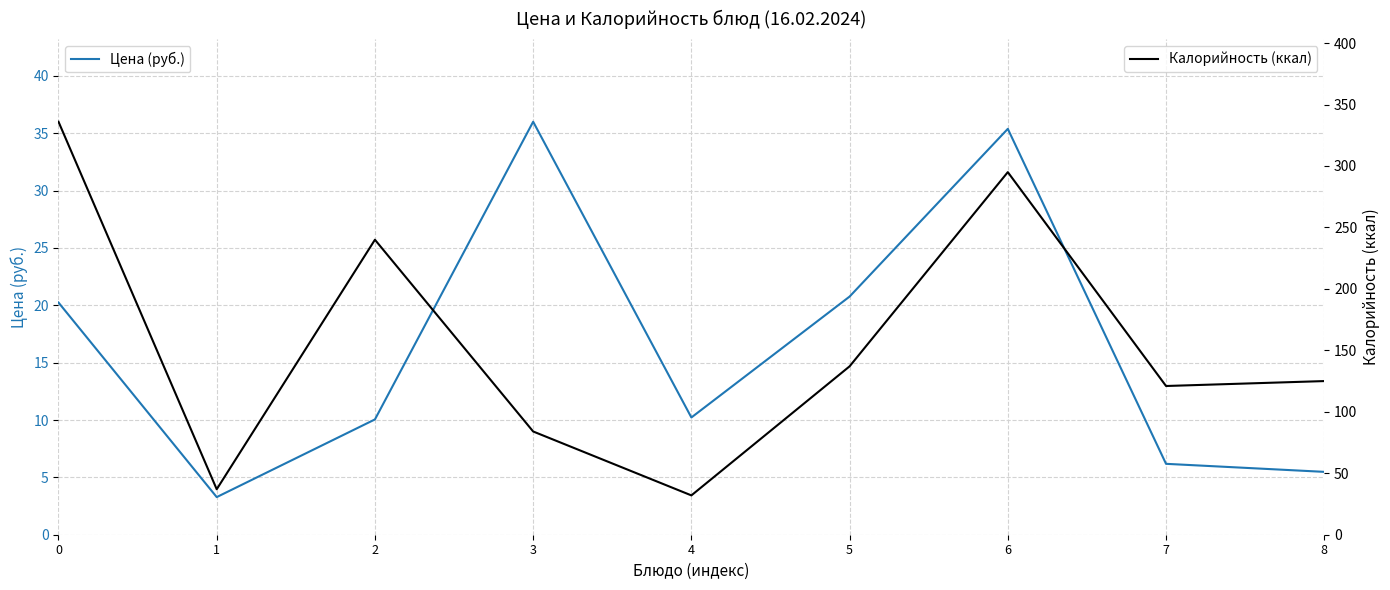

What is the difference between the maximum and minimum values in the Калорийность (ккал) series?

304